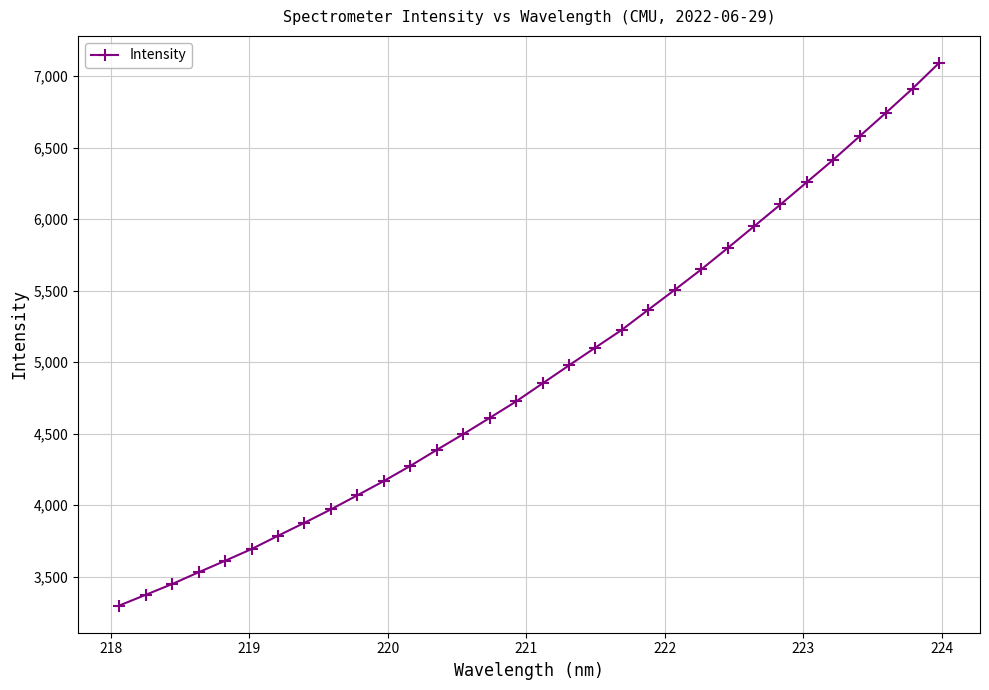

How many lines are shown in the chart?

1